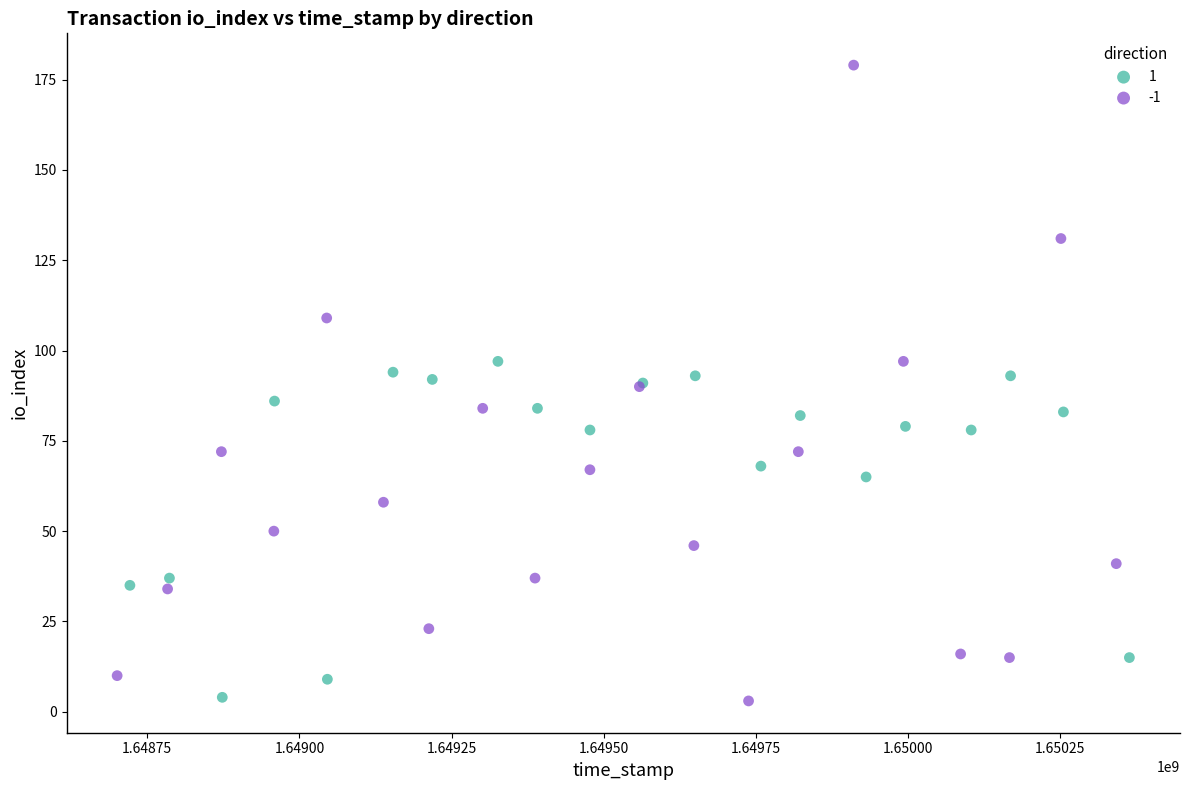

Which series has the widest spread of Y values?

-1